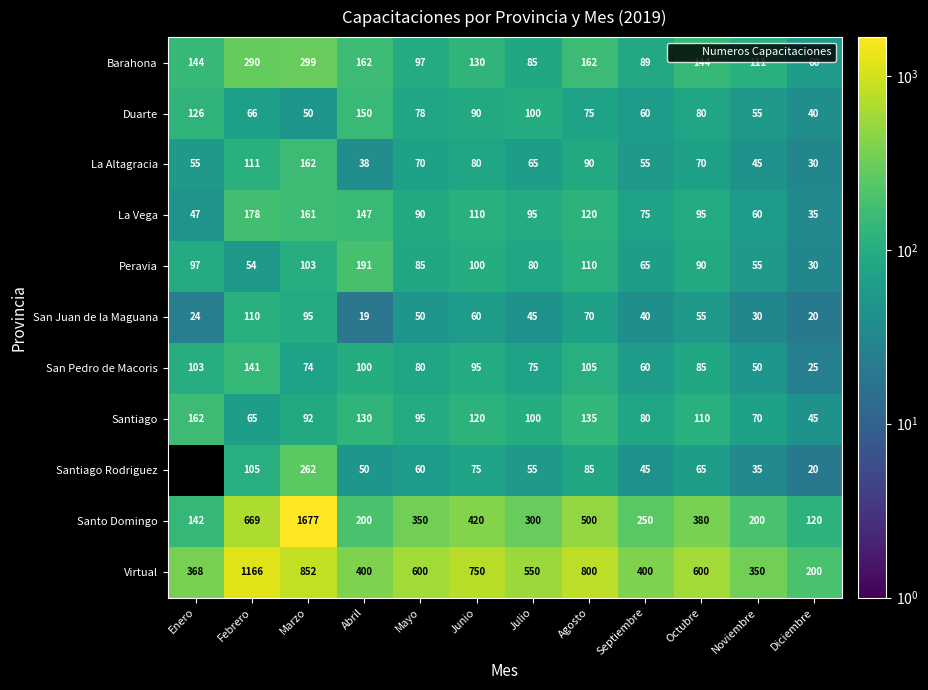

At which label does La Vega first exceed 95?

Febrero